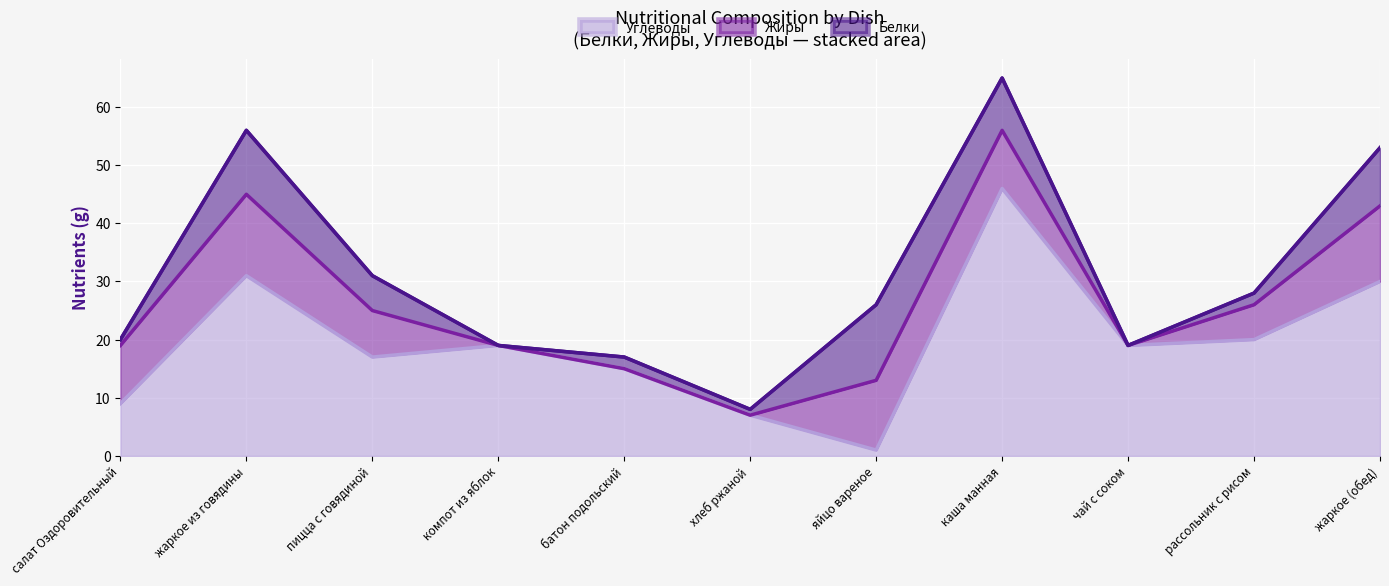

True or false: Белки has more than 2 interior local peaks.

True